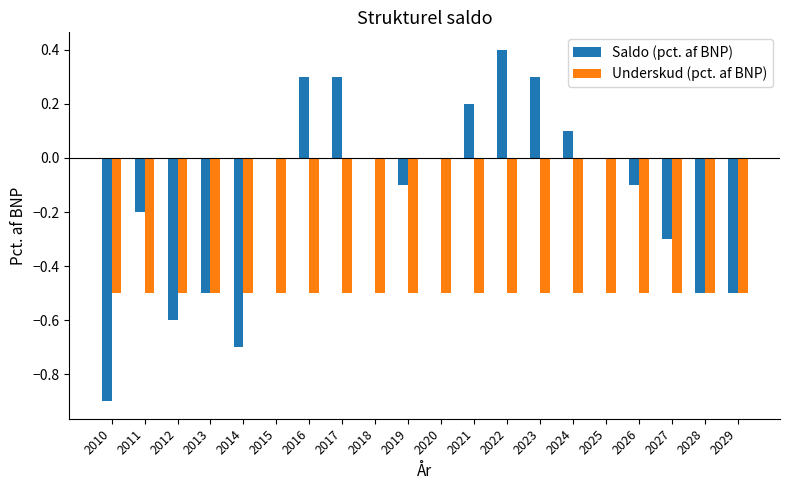

Reading left to right, transcribe all the data shown in this chart.

Saldo (pct. af BNP): -0.9	-0.2	-0.6	-0.5	-0.7	0.0	0.3	0.3	0.0	-0.1	0.0	0.2	0.4	0.3	0.1	0.0	-0.1	-0.3	-0.5	-0.5
Underskud (pct. af BNP): -0.5	-0.5	-0.5	-0.5	-0.5	-0.5	-0.5	-0.5	-0.5	-0.5	-0.5	-0.5	-0.5	-0.5	-0.5	-0.5	-0.5	-0.5	-0.5	-0.5